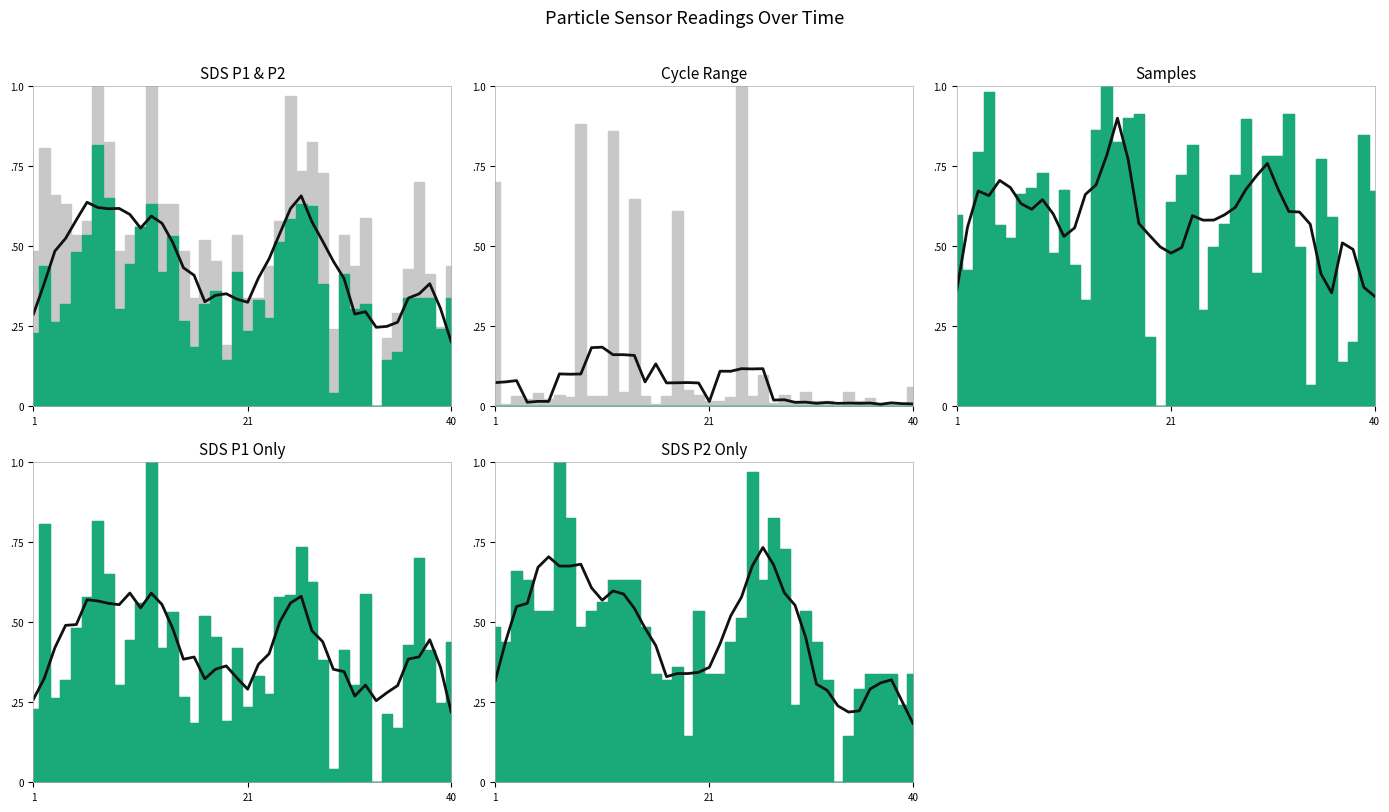

What is the sum of all values?

18.7